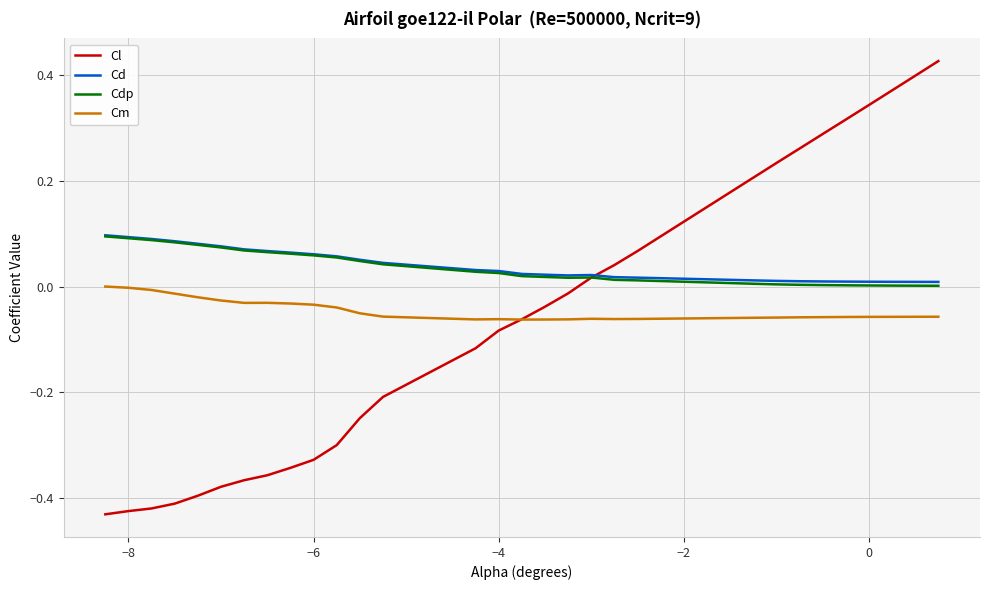

Which series has the largest range (max minus min)?

Cl